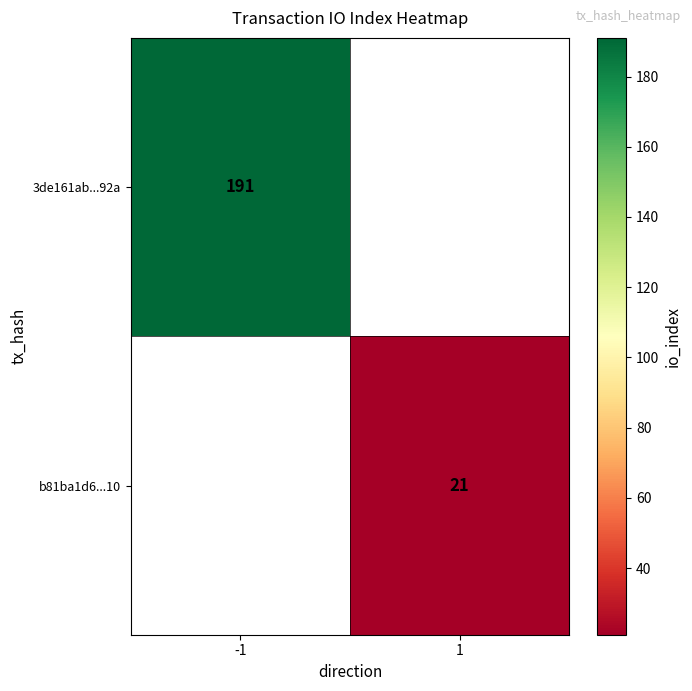

The value of b81ba1d6...10 at 1 is 10. True or false?

False